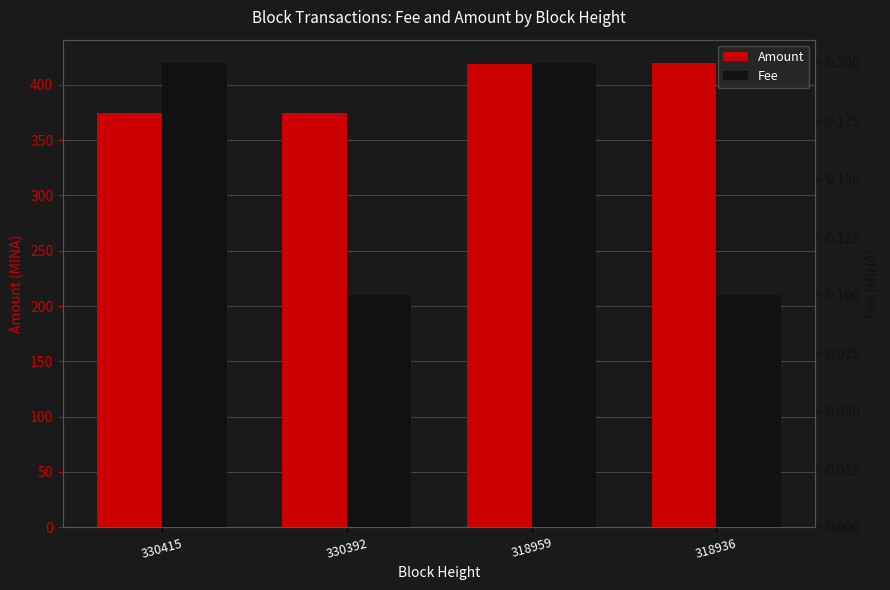

What is the difference between the maximum and minimum values in the Amount series?

45.5